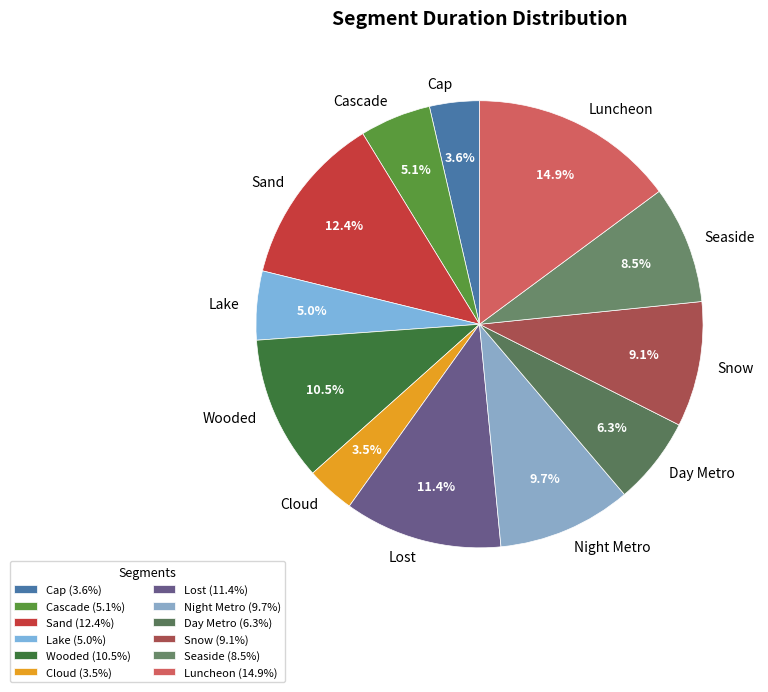

Do Sand and Seaside together represent more than half of the pie?

No